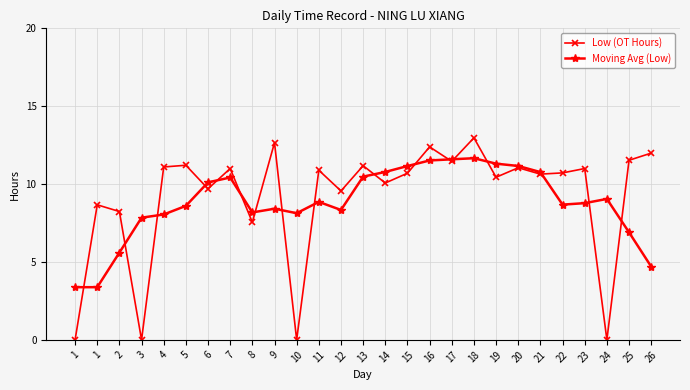

Which series has the widest spread of values?

Low (OT Hours)